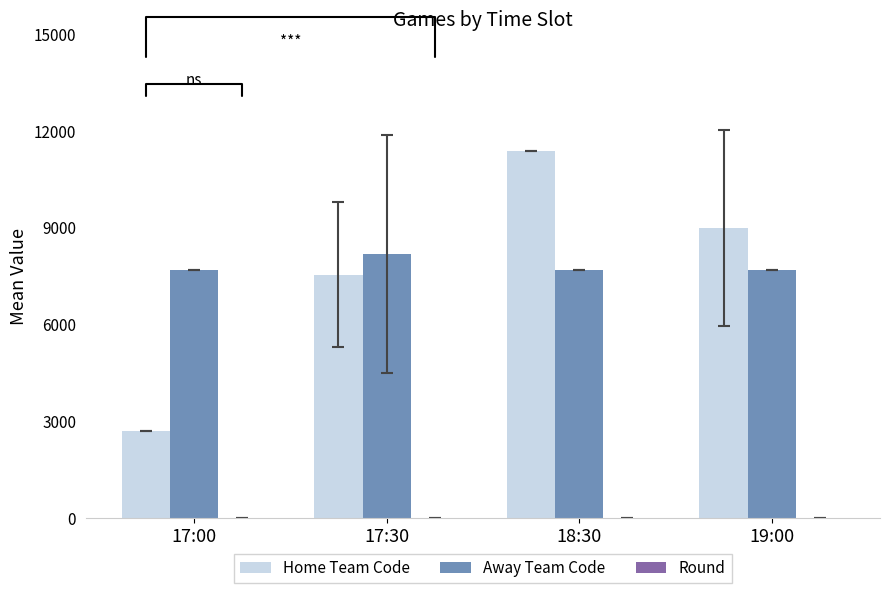

Which category has the highest value across all series?

18:30